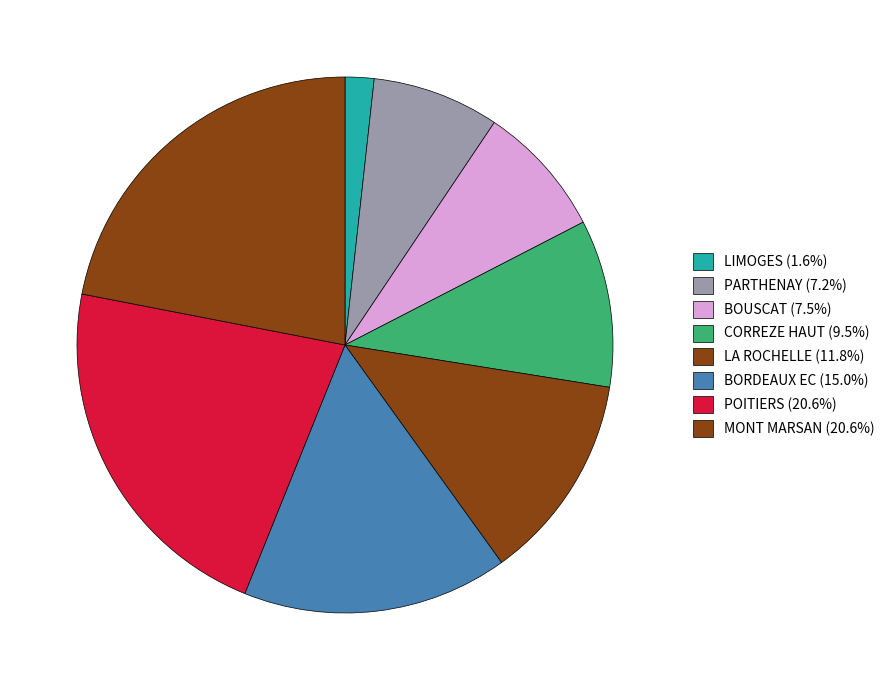

Count the number of slices in the pie.

8